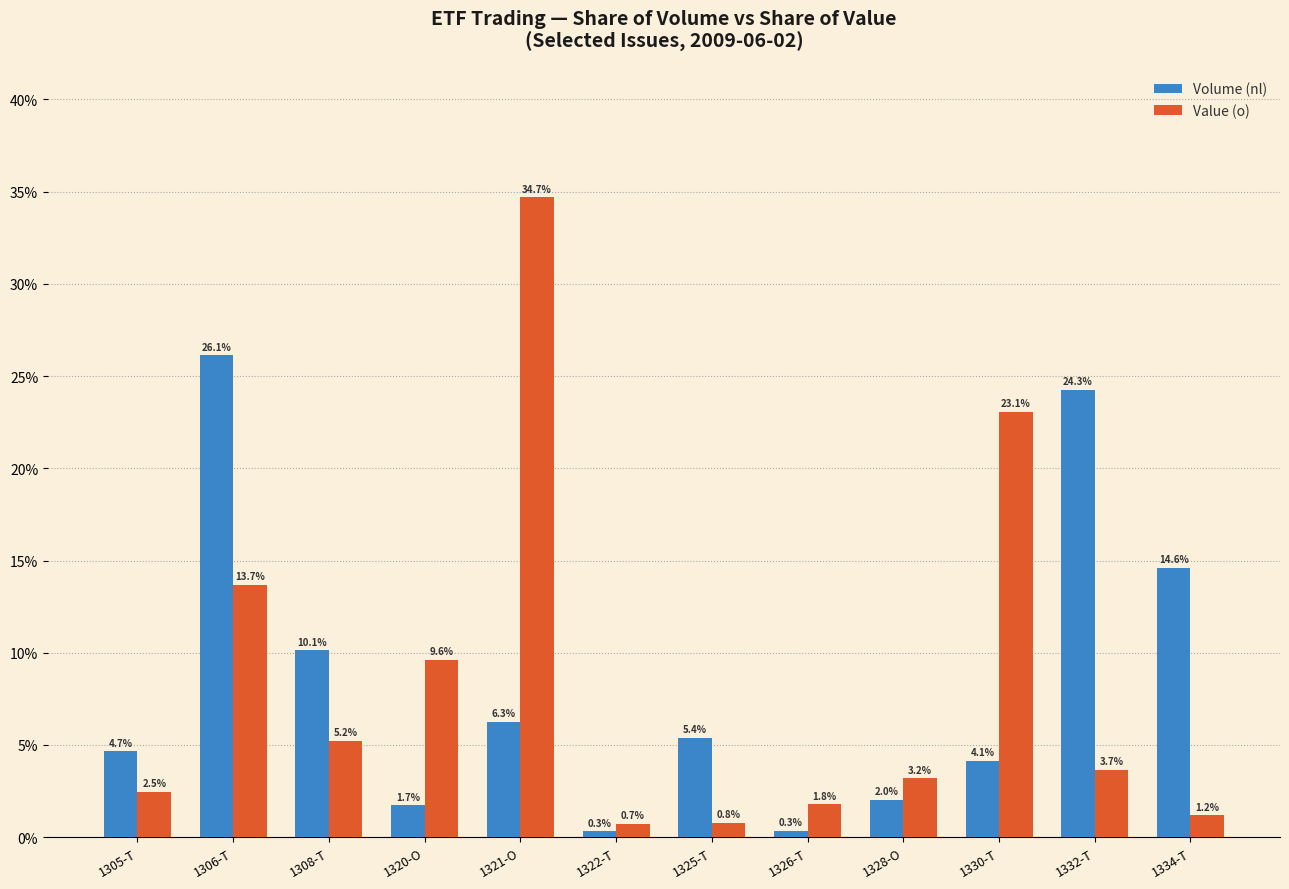

The value of Volume (nl) at 1325-T is 7.5. True or false?

False